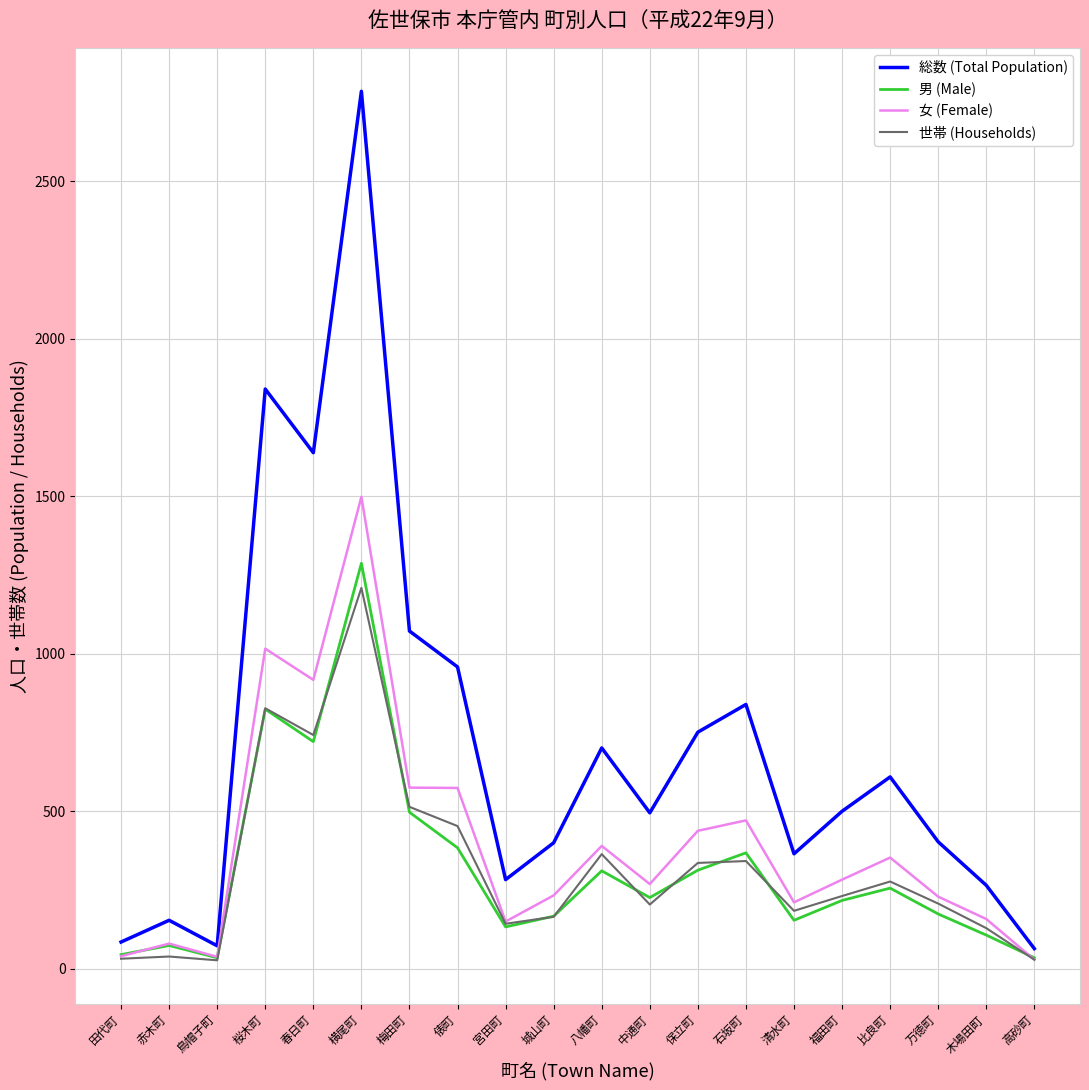

How many values in the 総数 (Total Population) series are below 500?

10